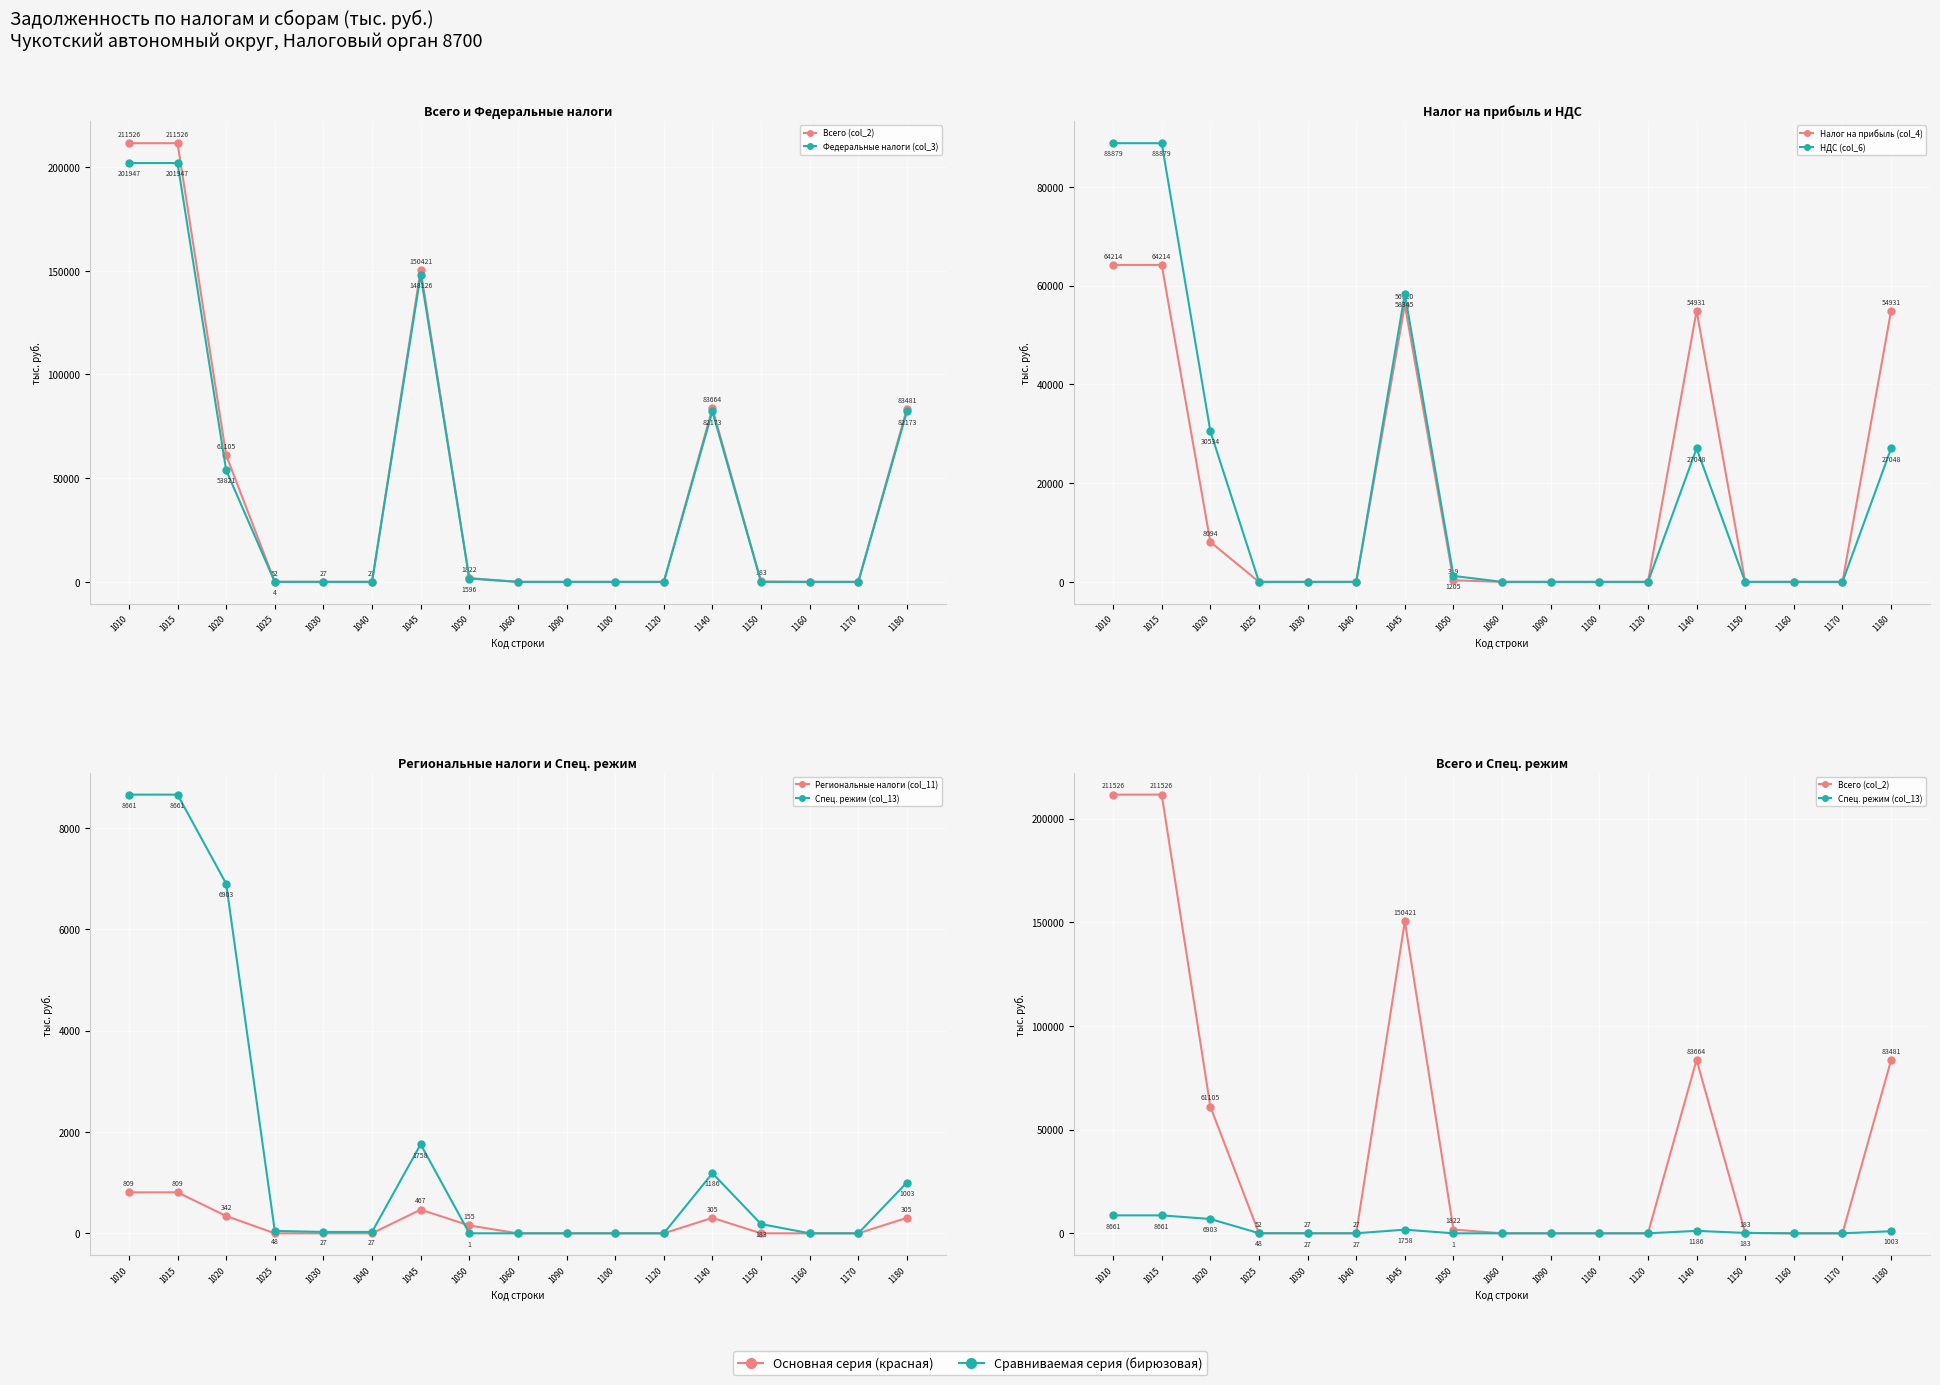

Does the chart display data point markers on the line(s)?

Yes